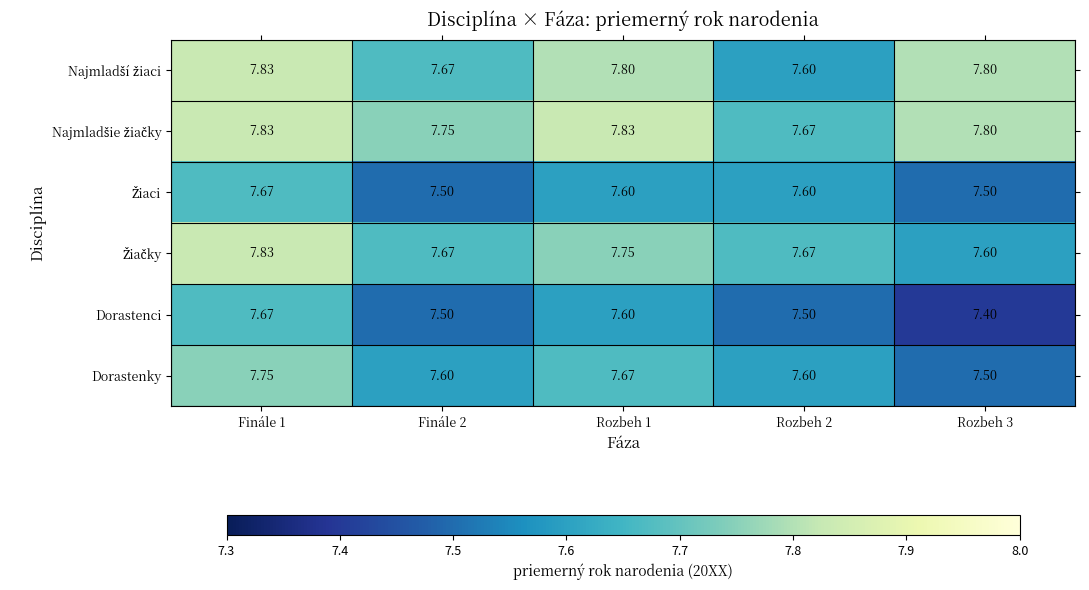

Which series has the widest spread of values?

Dorastenci